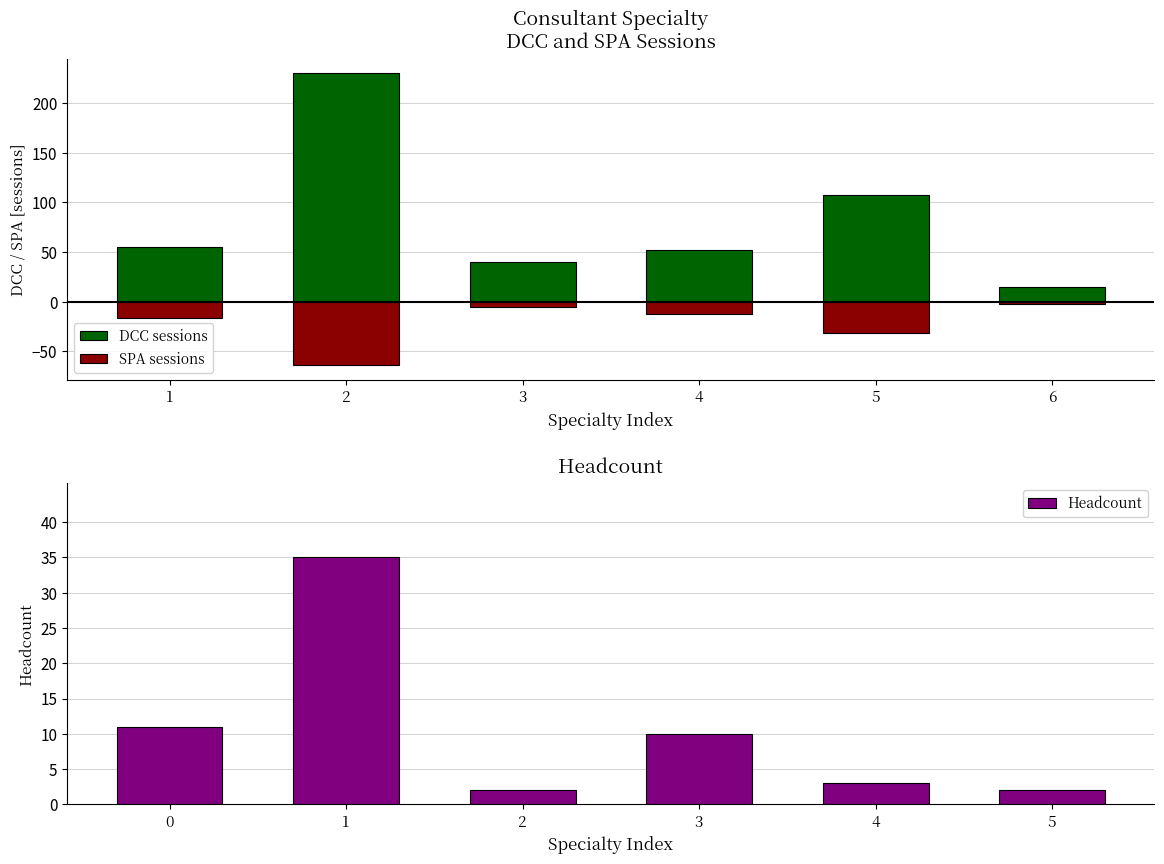

Reading left to right, what are all the values shown in this chart?

DCC sessions: 55.2	229.6	40.1	52.1	107.7	14.8
SPA sessions: -16.7	-64.0	-5.2	-12.1	-31.9	-2.9
Headcount: 11.0	35.0	2.0	10.0	3.0	2.0